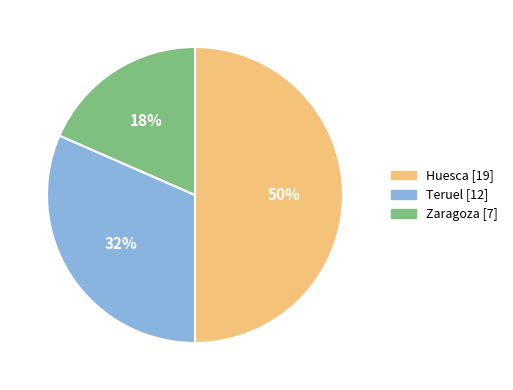

Does Teruel represent more than half of the total?

No